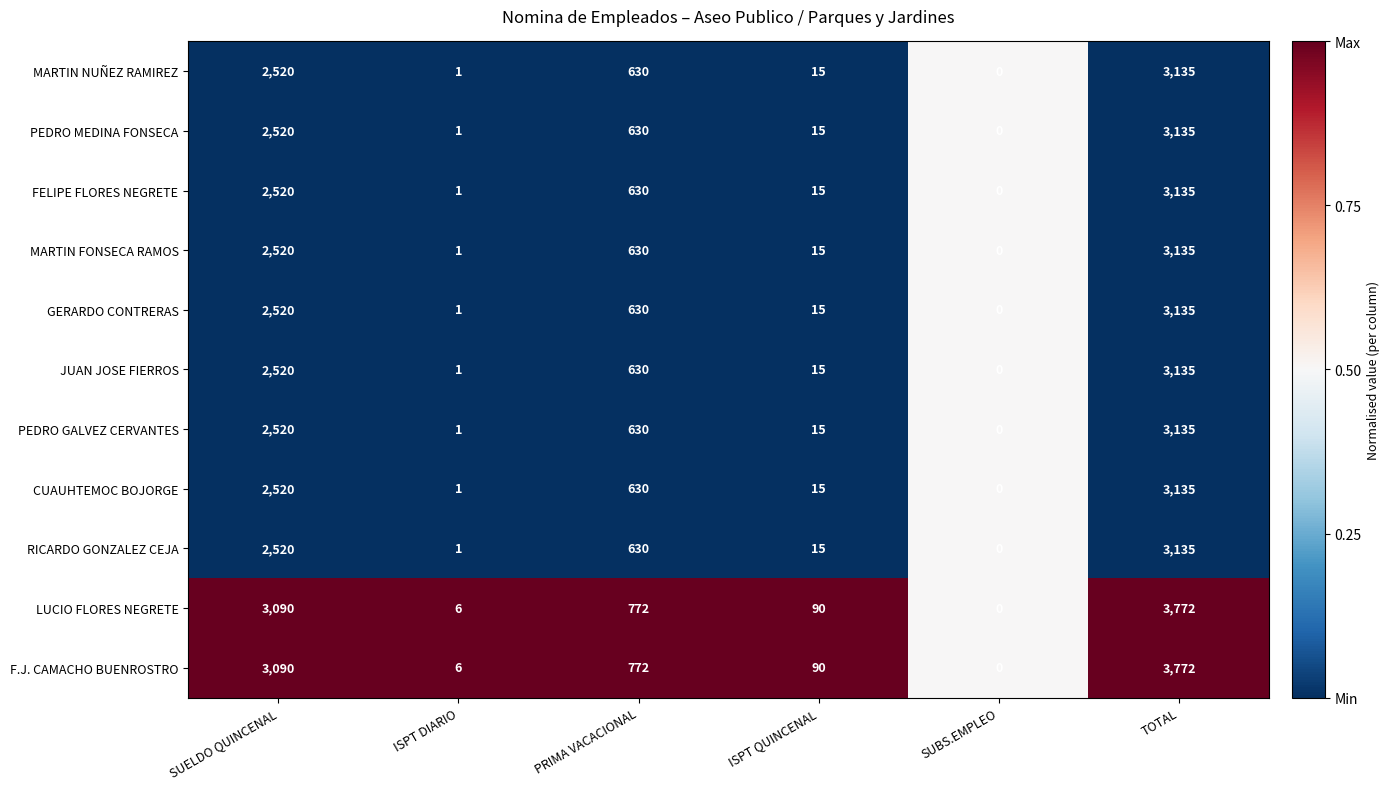

At which label does MARTIN FONSECA RAMOS reach its peak?

TOTAL